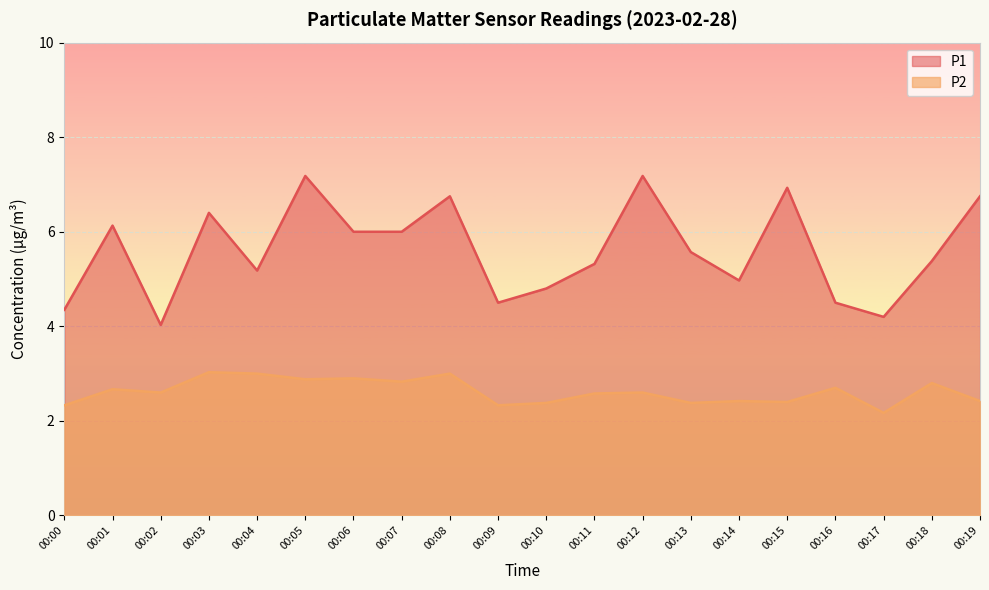

At which label is P2 closest to 2?

00:17